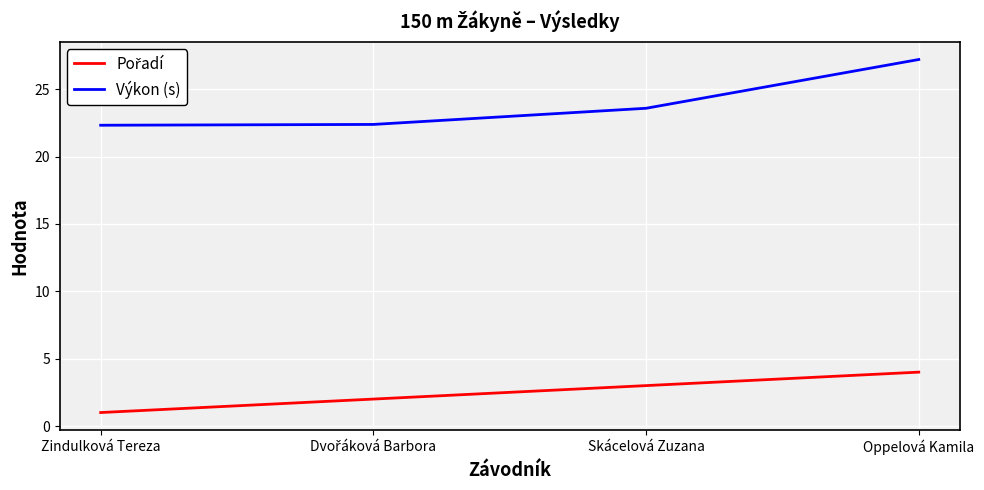

Which category has the lowest value across all series?

Zindulková Tereza